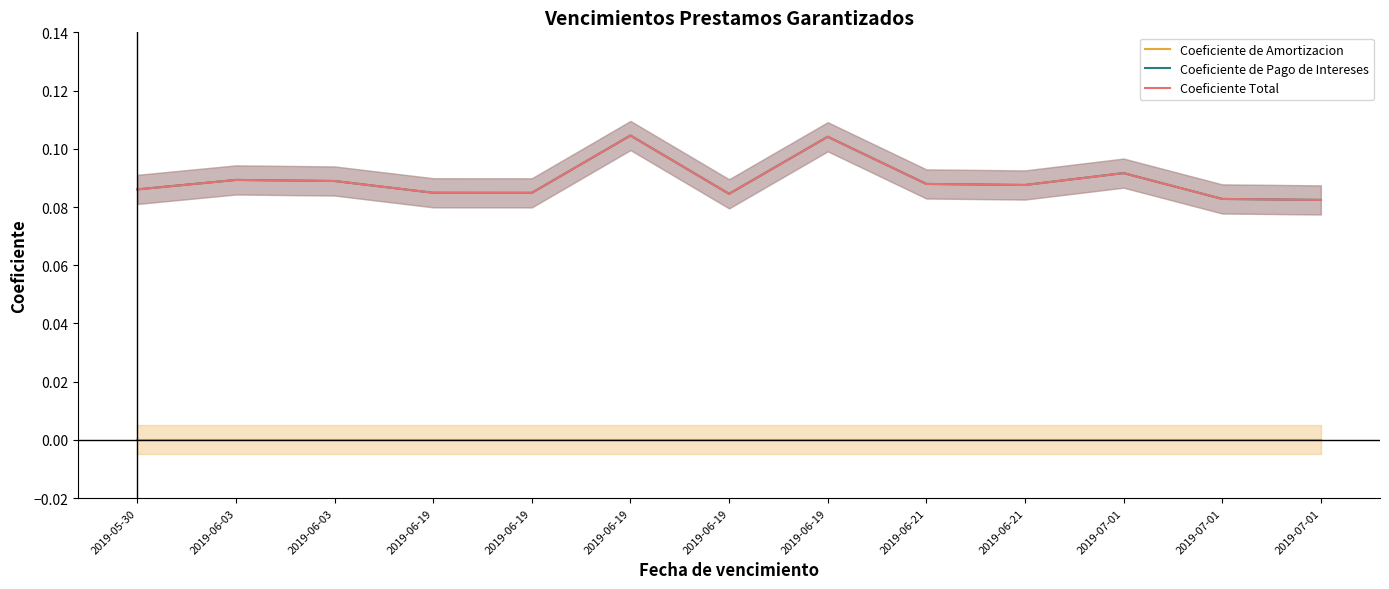

What is the difference between the highest and lowest values at 2019-06-21?

0.1